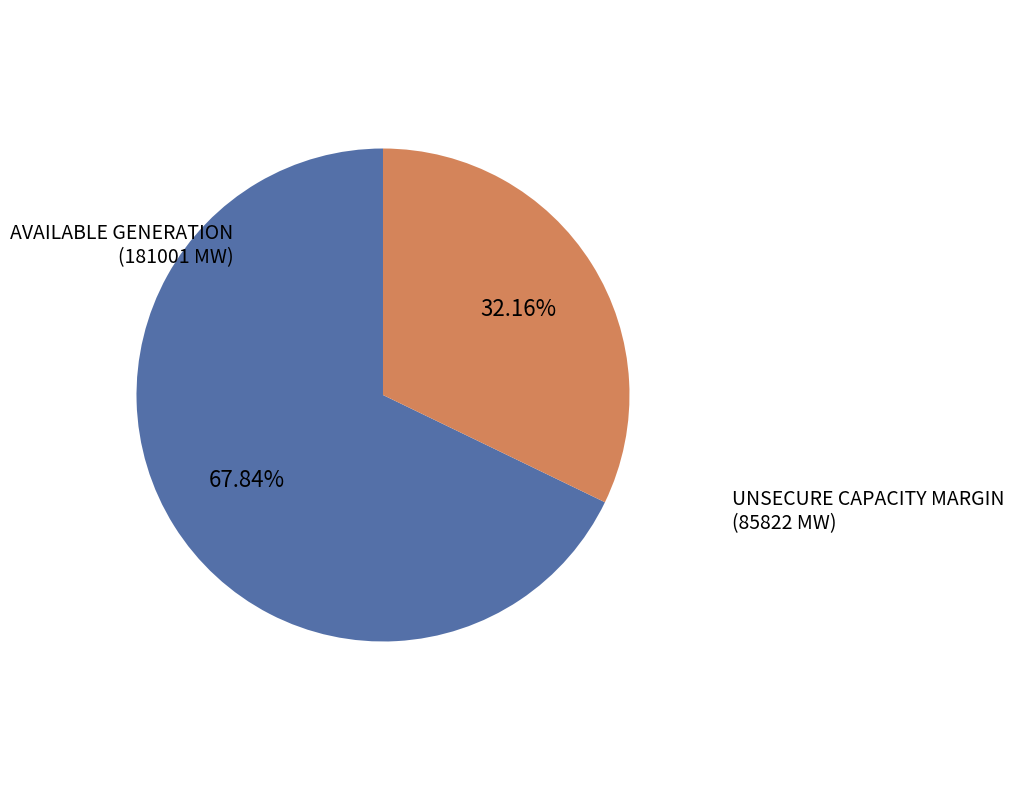

Count the number of slices in the pie.

2